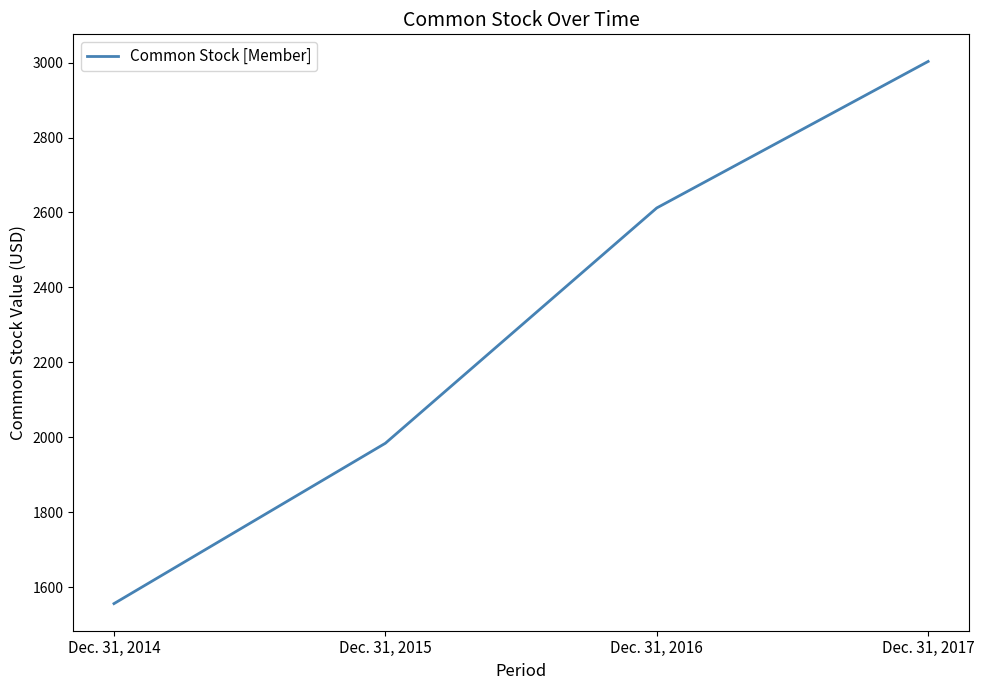

Count the values in the range 1984 to 3003.

3